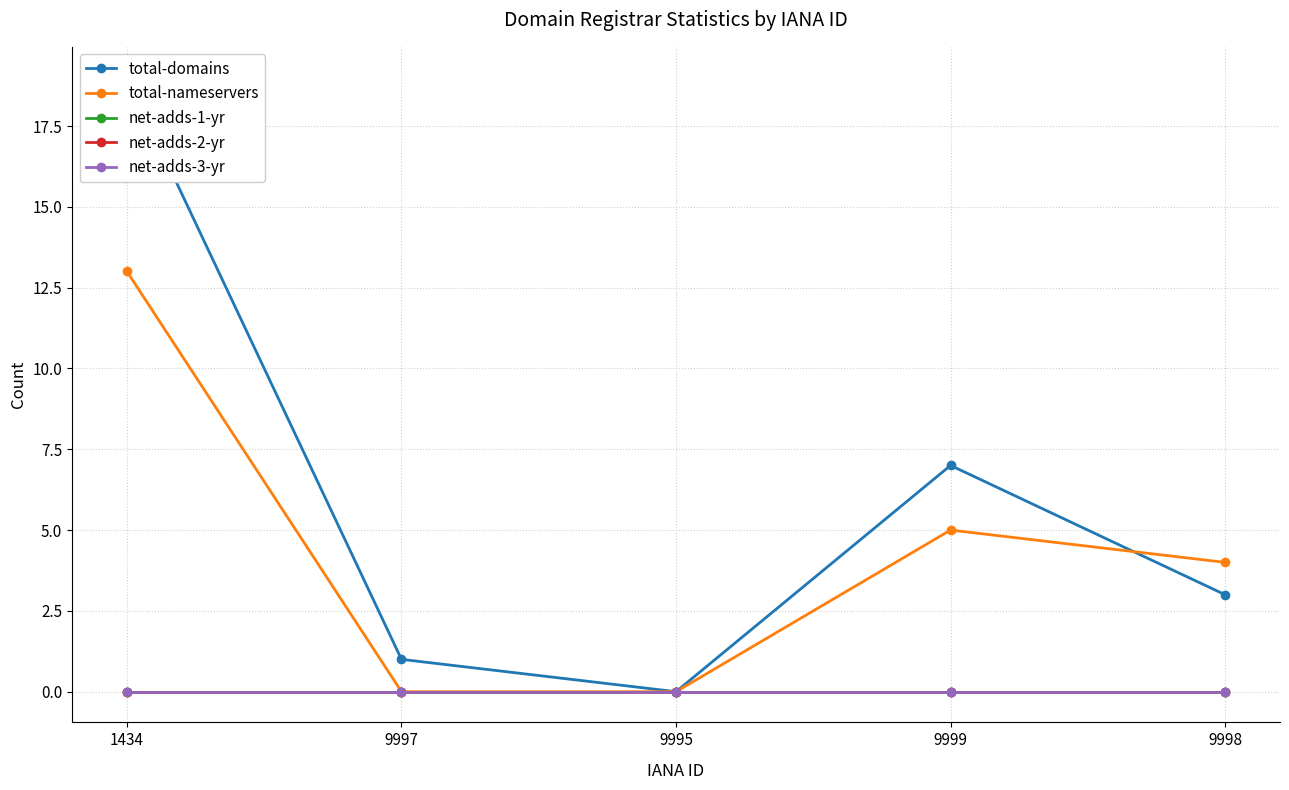

How many data points in total-nameservers are above 4?

2